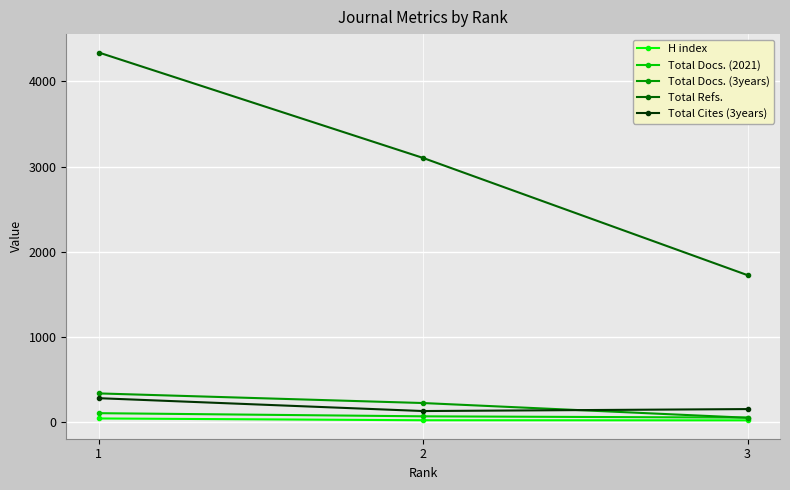

Which series has the widest spread of values?

Total Refs.